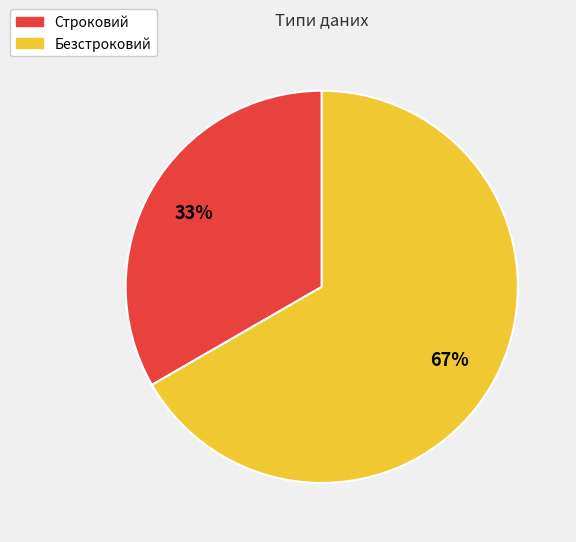

Does any single category account for the majority?

Yes